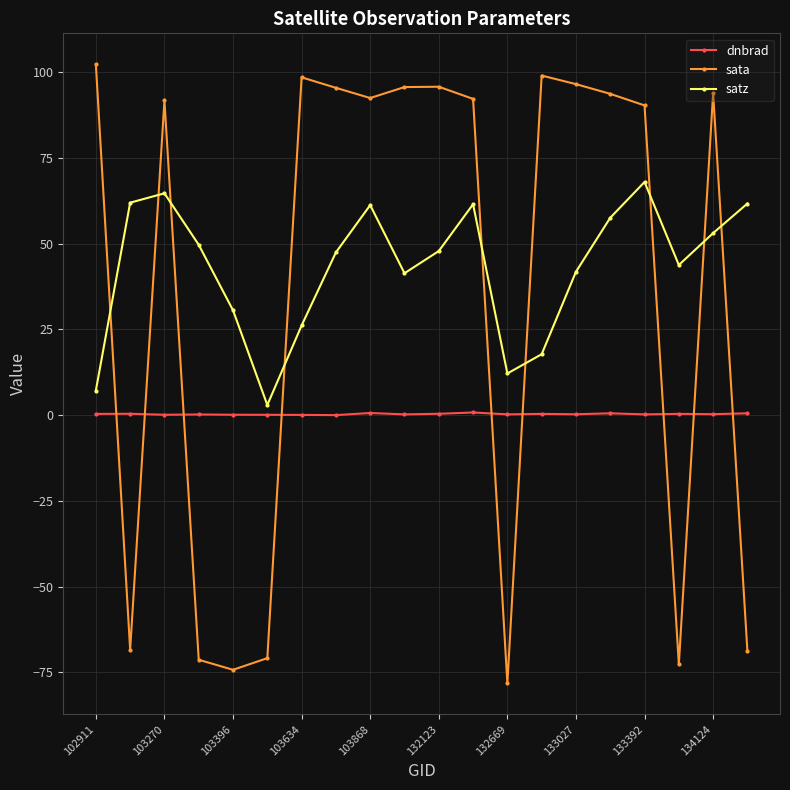

What are all the series names shown in the legend?

dnbrad, sata, satz